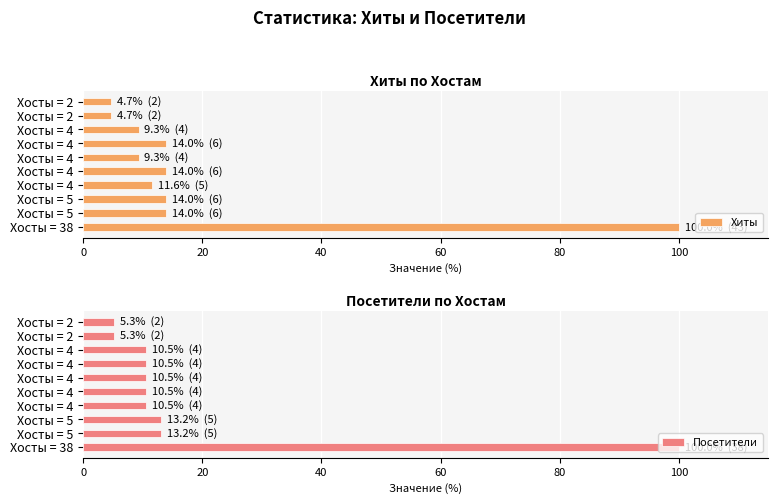

Is it true that Хиты equals 18.2 at Хосты = 4?

False